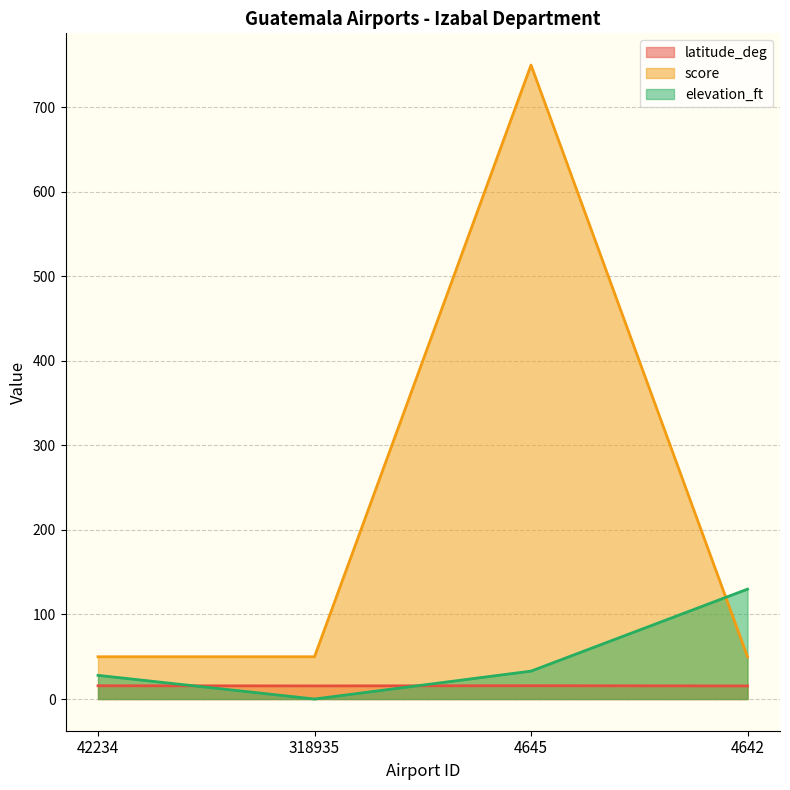

List the series in order of their peak value, lowest first.

latitude_deg, elevation_ft, score